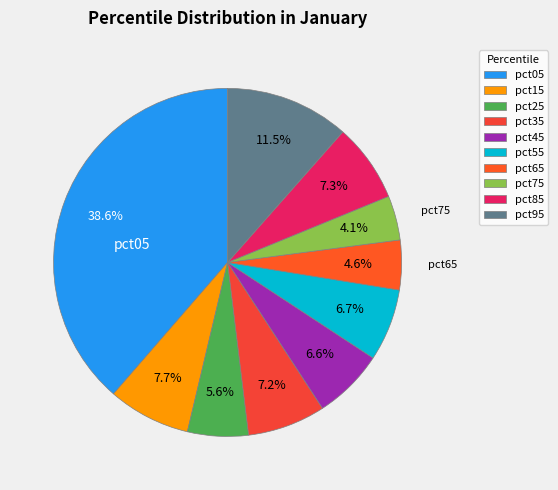

To the nearest percent, what percentage of the pie is pct55?

7%